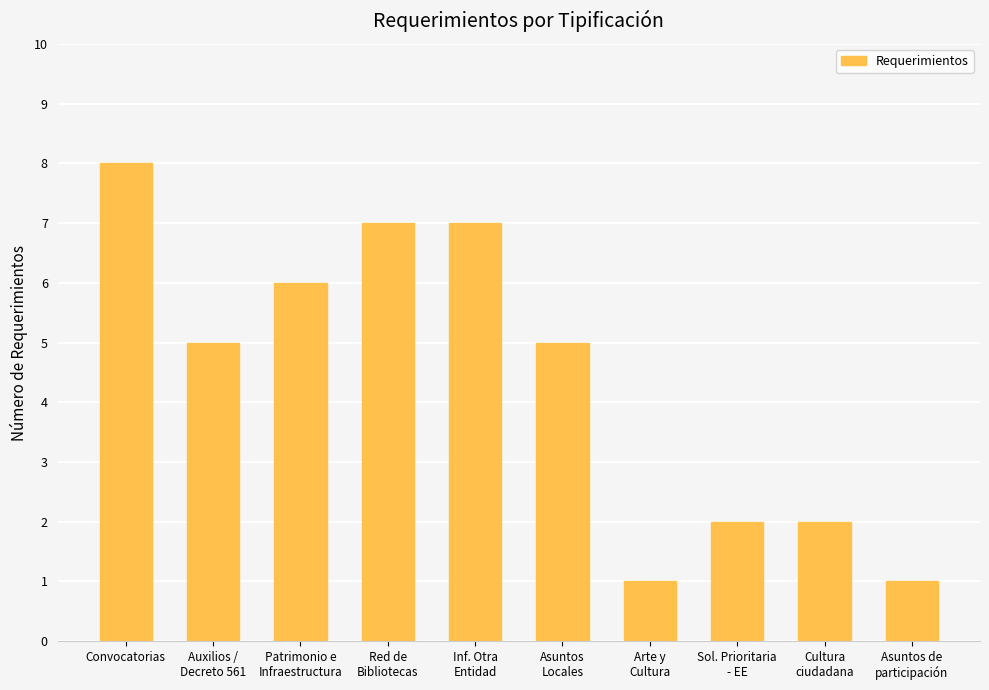

What is the maximum value shown in the chart?

8